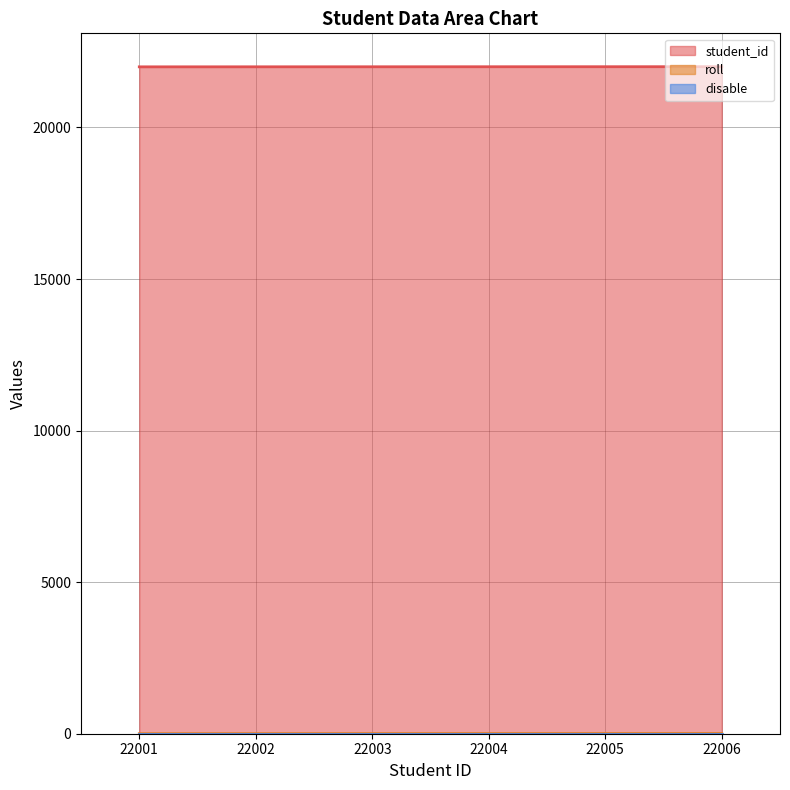

Is the value of roll at 22001 greater than the value of student_id at 22006?

No